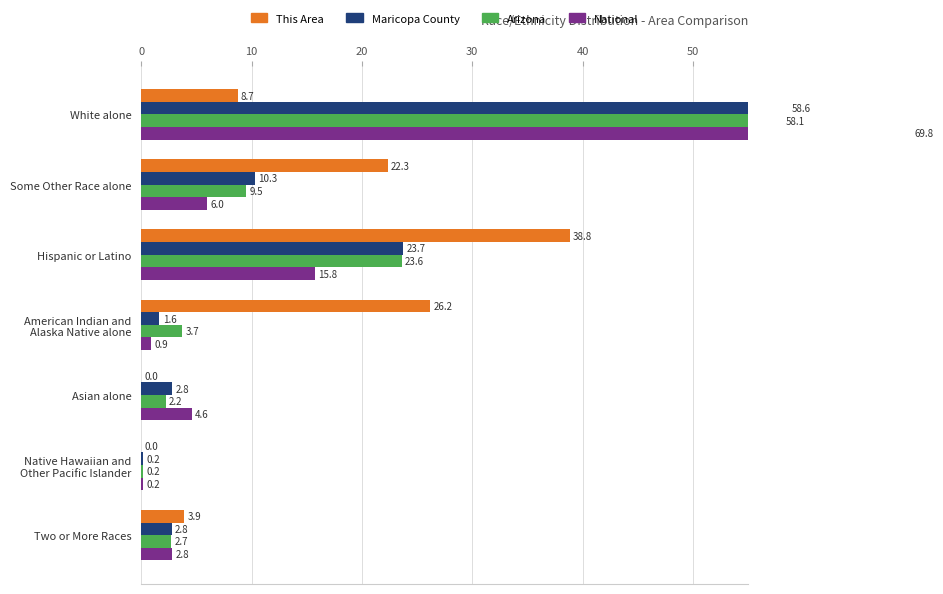

What is the value of the National bar at the 1st from the left?

69.8